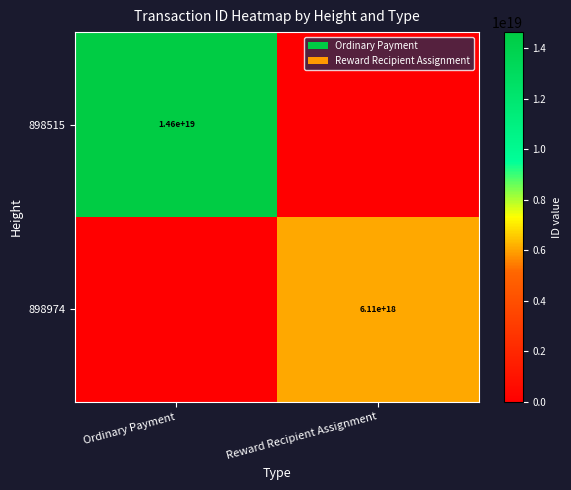

Which category has the highest value across all series?

Ordinary Payment